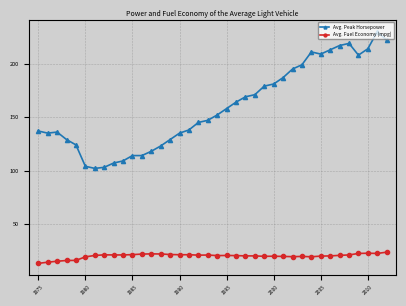

What is the value of the Avg. Fuel Economy (mpg) point at the 31st from the left?

19.9